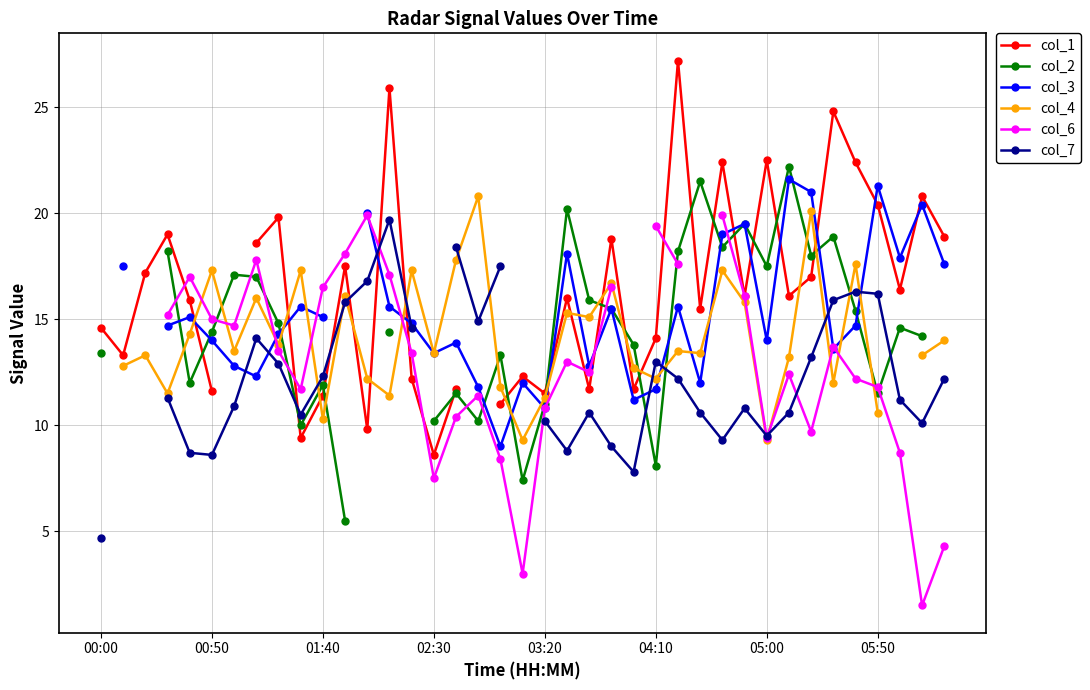

After their last crossing, which series has the higher values: col_3 or col_4?

col_3